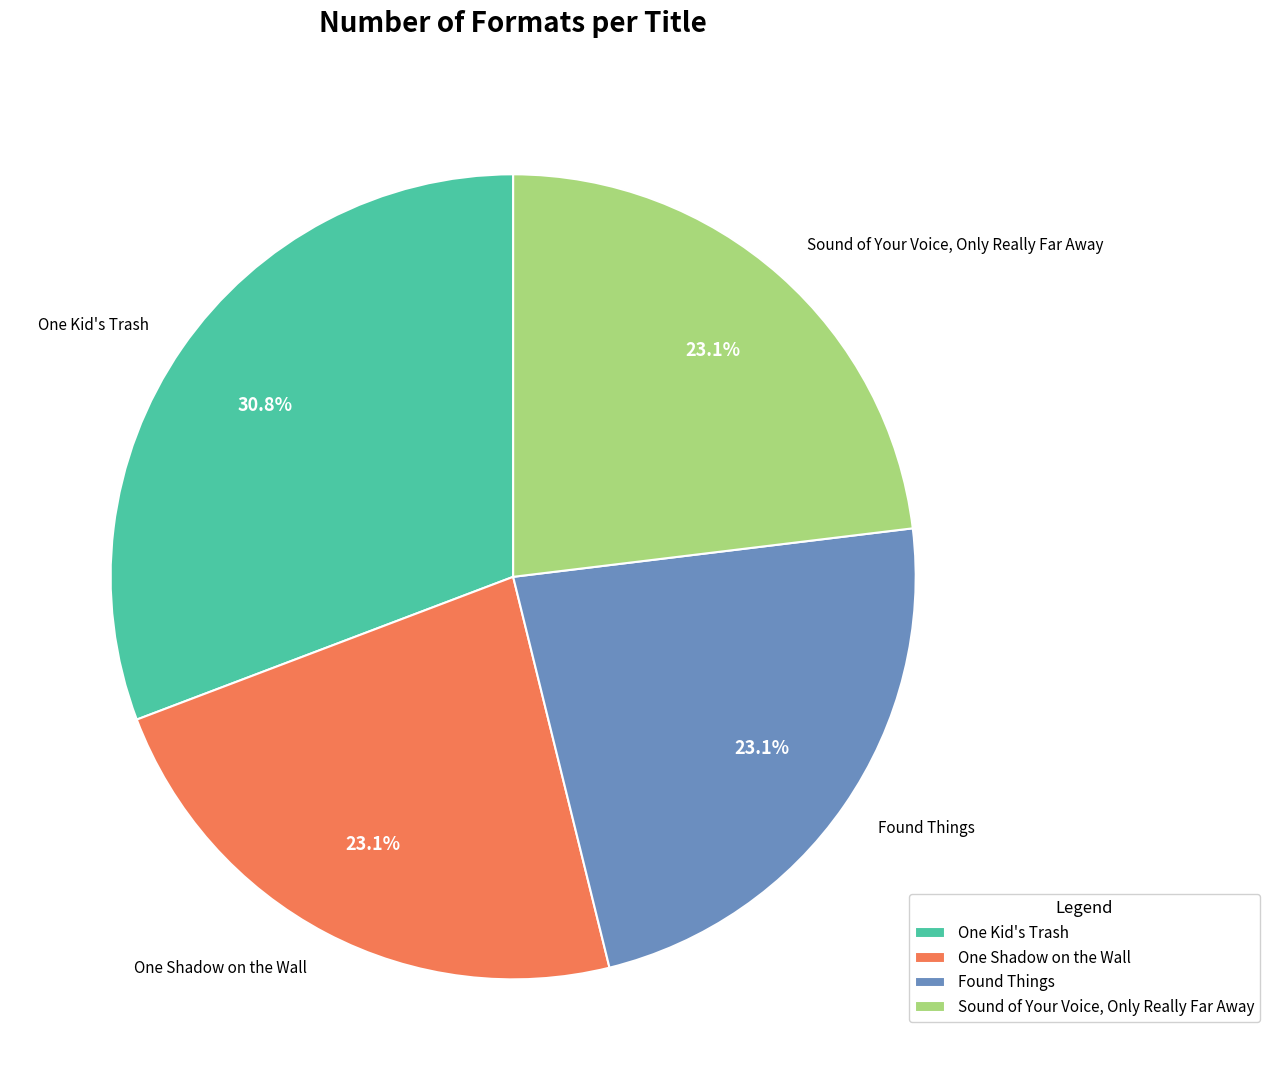

Does Sound of Your Voice, Only Really Far Away represent more than half of the total?

No